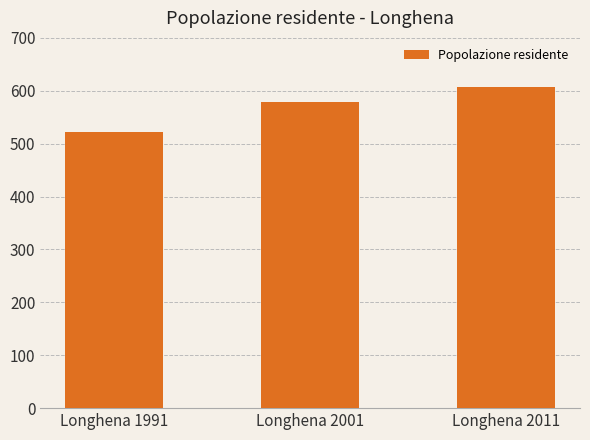

Rank the categories by value from highest to lowest.

Longhena 2011, Longhena 2001, Longhena 1991